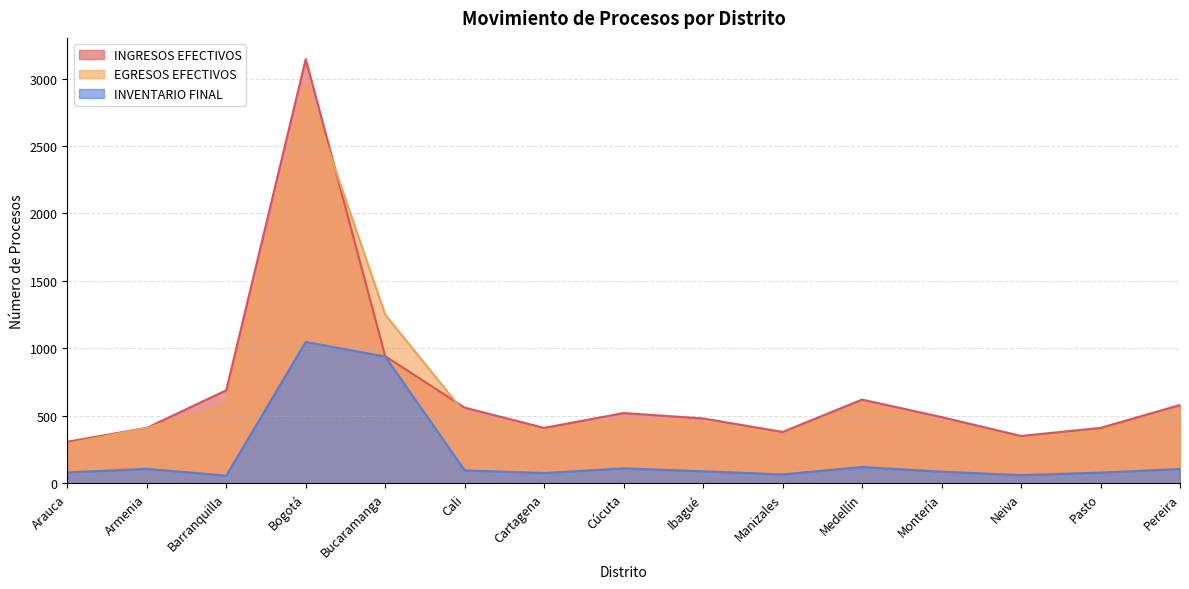

Reading right to left, list all the values displayed in this chart.

INGRESOS EFECTIVOS: Pereira=580	Pasto=410	Neiva=350	Montería=490	Medellín=620	Manizales=380	Ibagué=480	Cúcuta=520	Cartagena=410	Cali=560	Bucaramanga=942	Bogotá=3145	Barranquilla=689	Armenia=410	Arauca=307
EGRESOS EFECTIVOS: Pereira=550	Pasto=390	Neiva=330	Montería=460	Medellín=590	Manizales=360	Ibagué=450	Cúcuta=480	Cartagena=390	Cali=520	Bucaramanga=1251	Bogotá=2964	Barranquilla=584	Armenia=410	Arauca=292
INVENTARIO FINAL: Pereira=105	Pasto=78	Neiva=60	Montería=85	Medellín=120	Manizales=65	Ibagué=88	Cúcuta=110	Cartagena=75	Cali=95	Bucaramanga=939	Bogotá=1047	Barranquilla=56	Armenia=106	Arauca=80